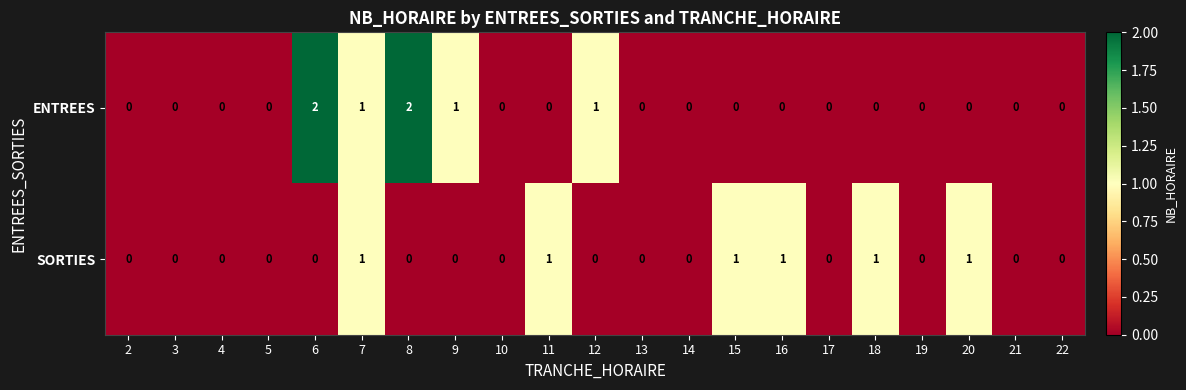

Count the ENTREES values in the range 0 to 1.

19